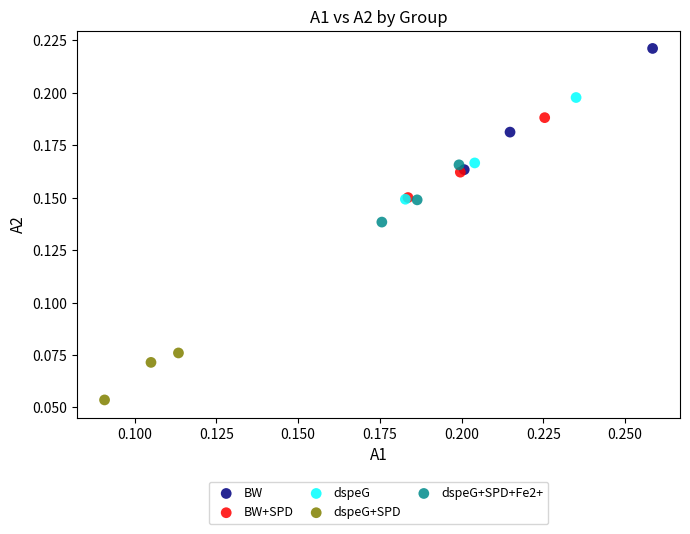

Which series contains the highest Y value?

BW